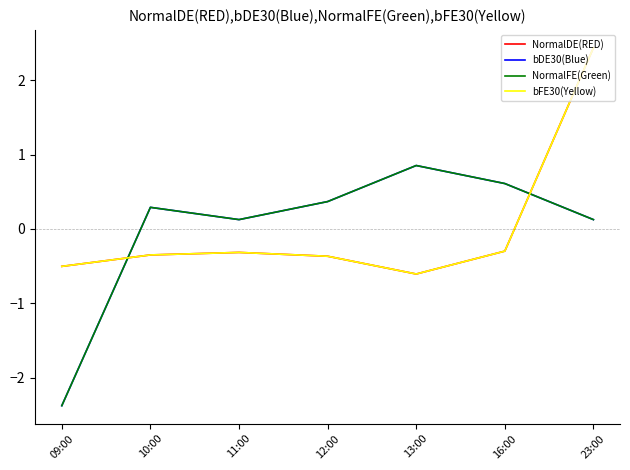

What is the spread (max minus min) of values at 10:00?

0.6